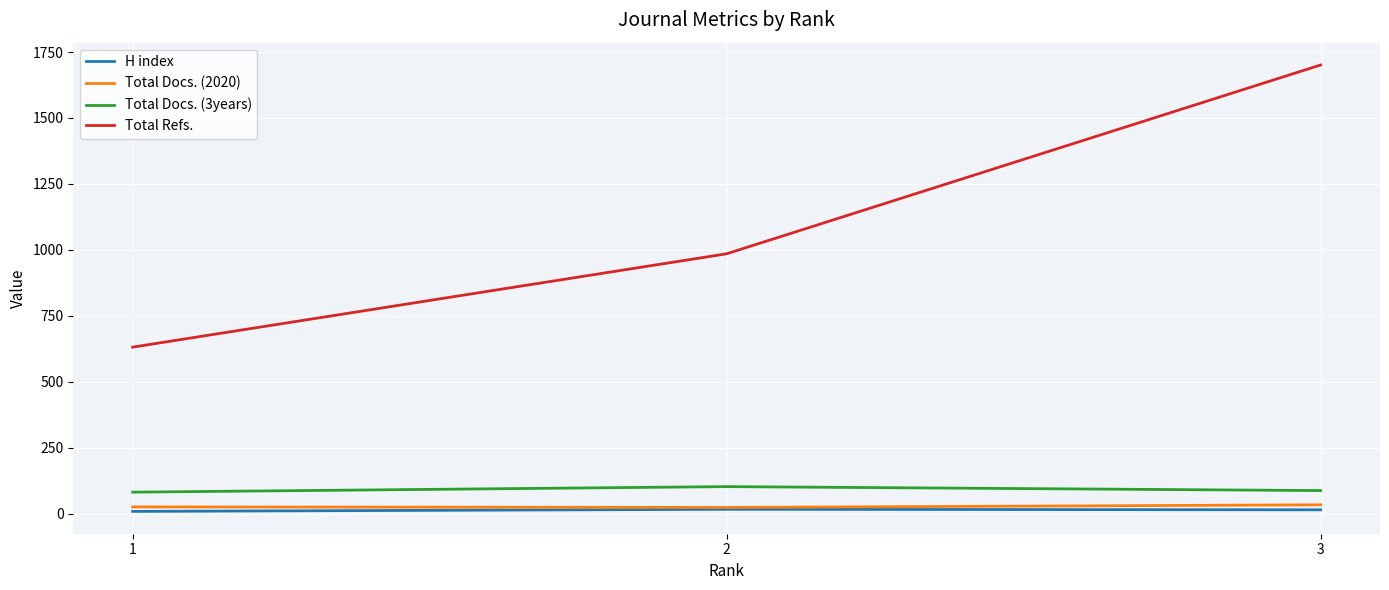

List the series in order of their peak value, lowest first.

H index, Total Docs. (2020), Total Docs. (3years), Total Refs.